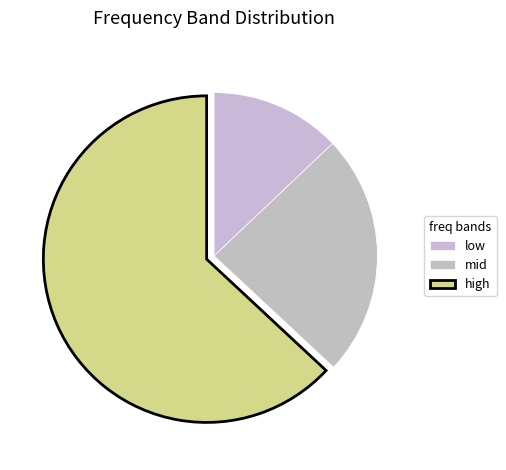

How many segments does this pie chart have?

3